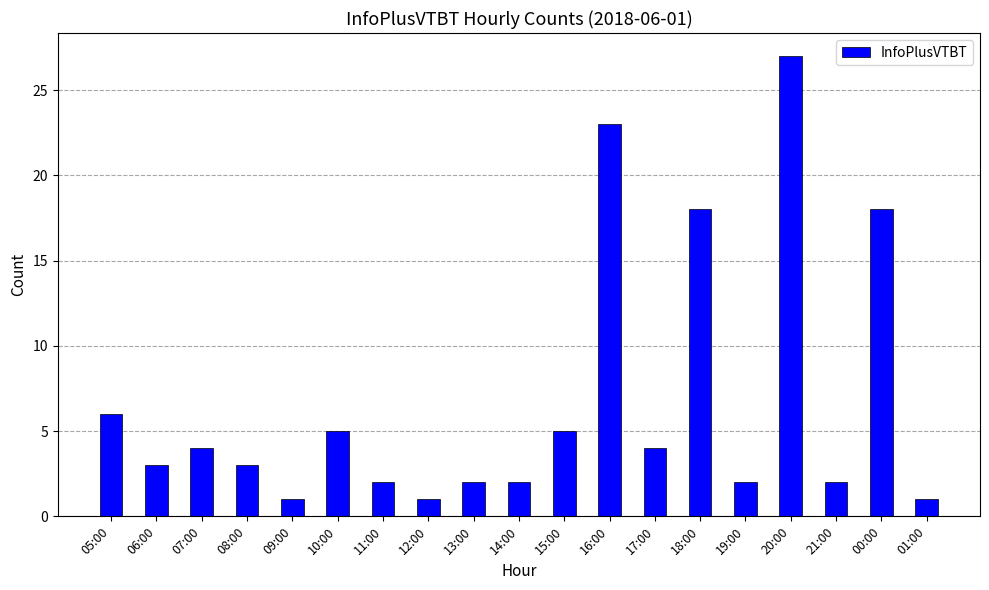

How many data points does each series have?

19